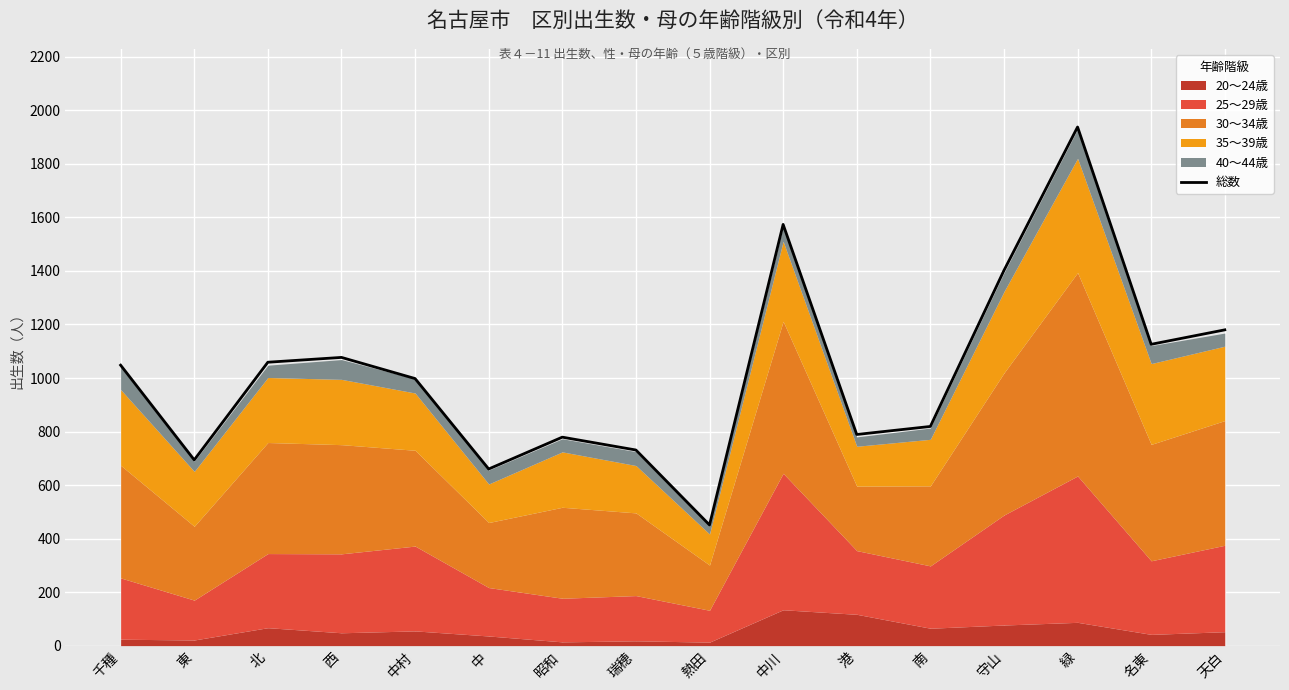

Which category has the highest value across all series?

緑